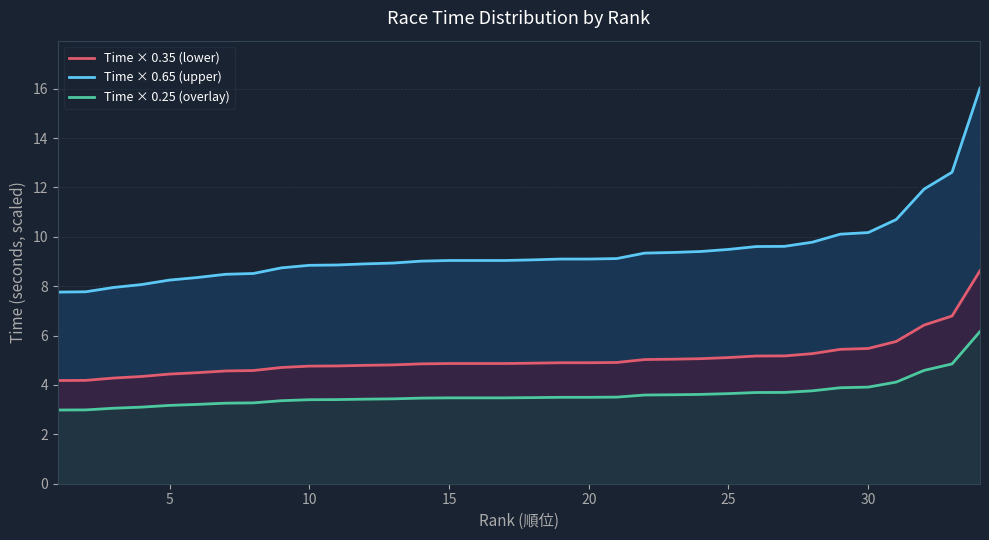

What is the difference between the maximum and minimum values in the Cumulative Top Layer series?

8.3